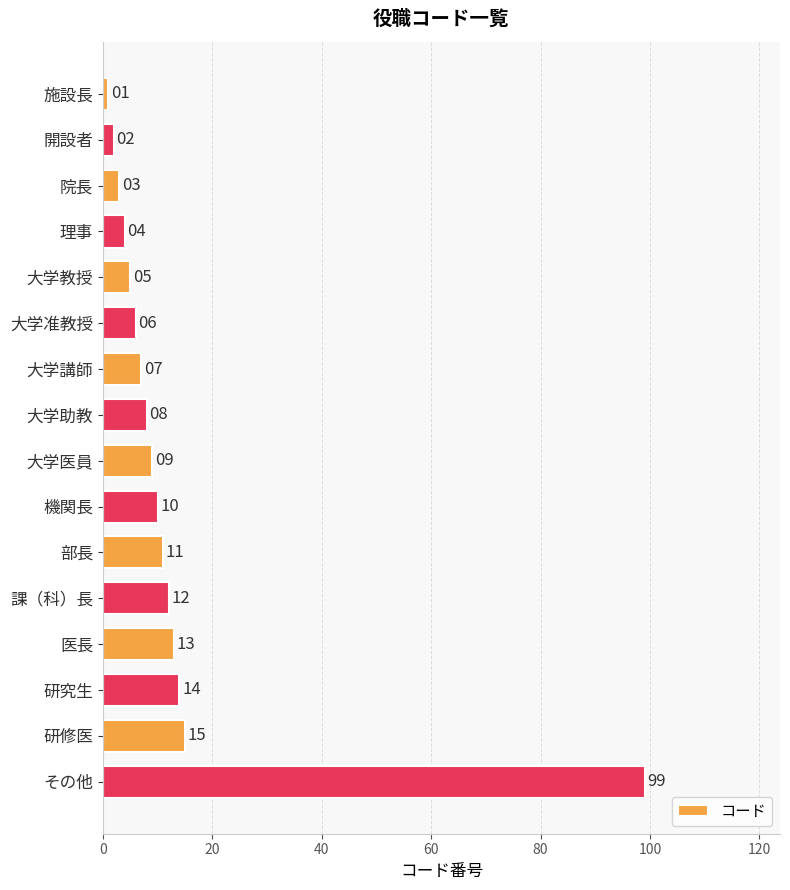

What position from the top is 機関長?

10